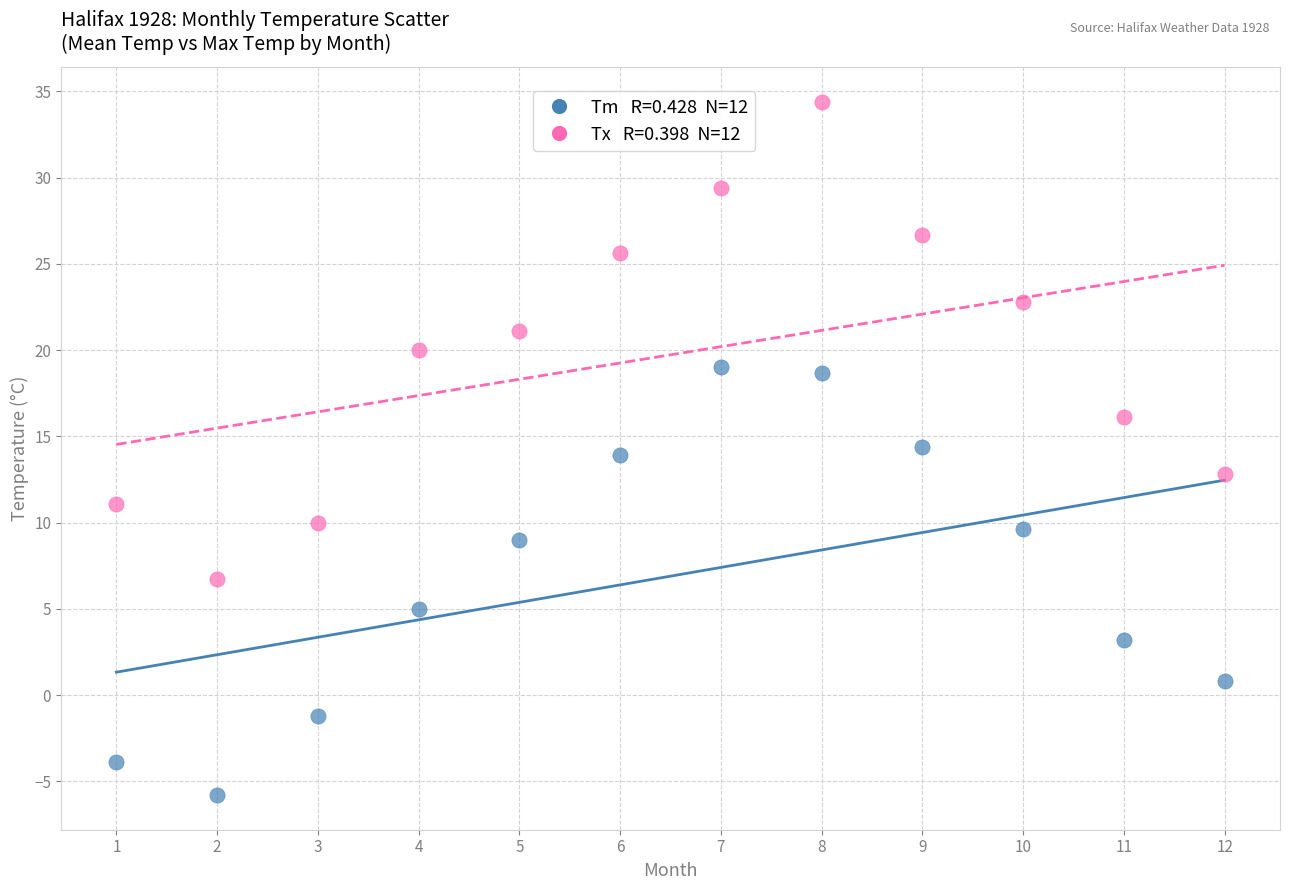

Across all data points, what is the range of Y values (max minus min)?

40.2